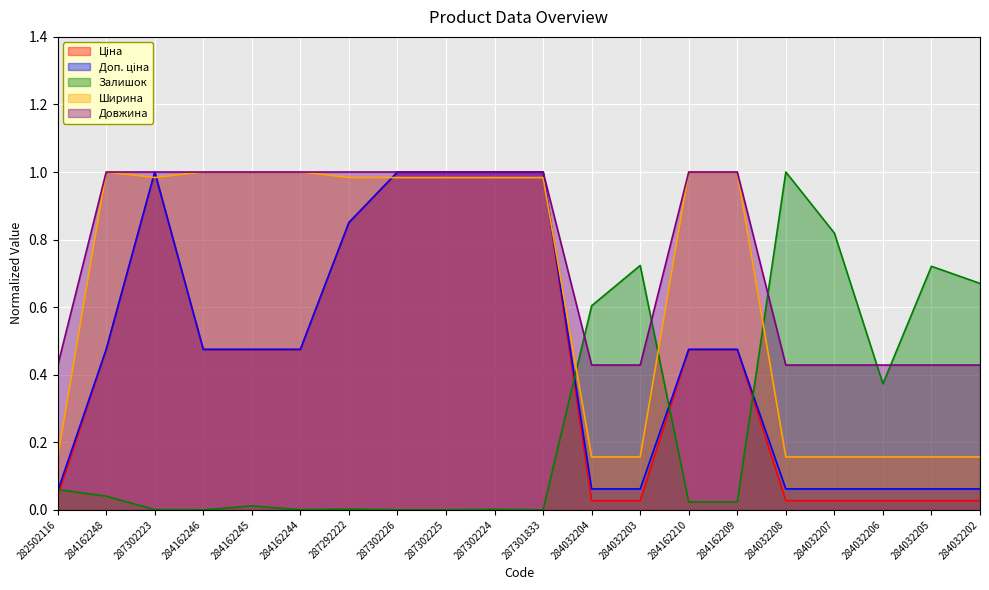

Between 282502116 and 284162209, which series saw the biggest shift?

Ширина